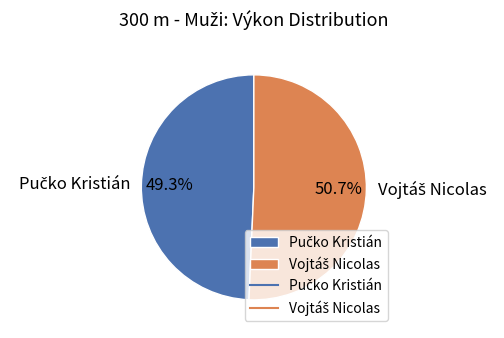

Does any single category account for the majority?

Yes